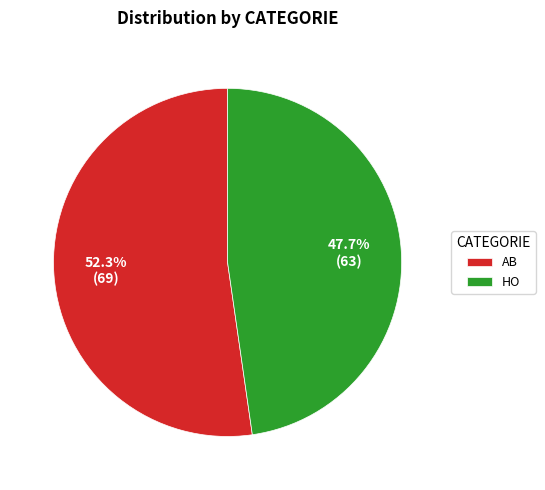

To the nearest percent, what portion does HO represent?

48%